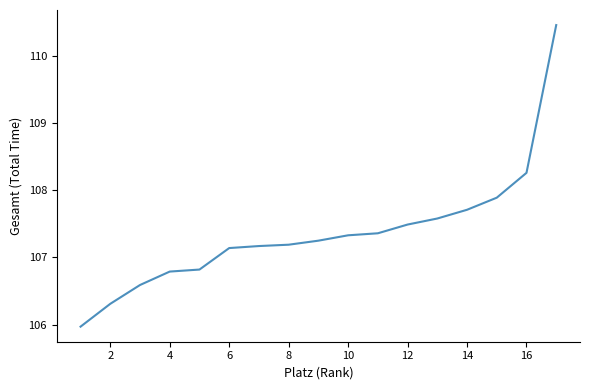

What is the smallest value displayed?

106.0